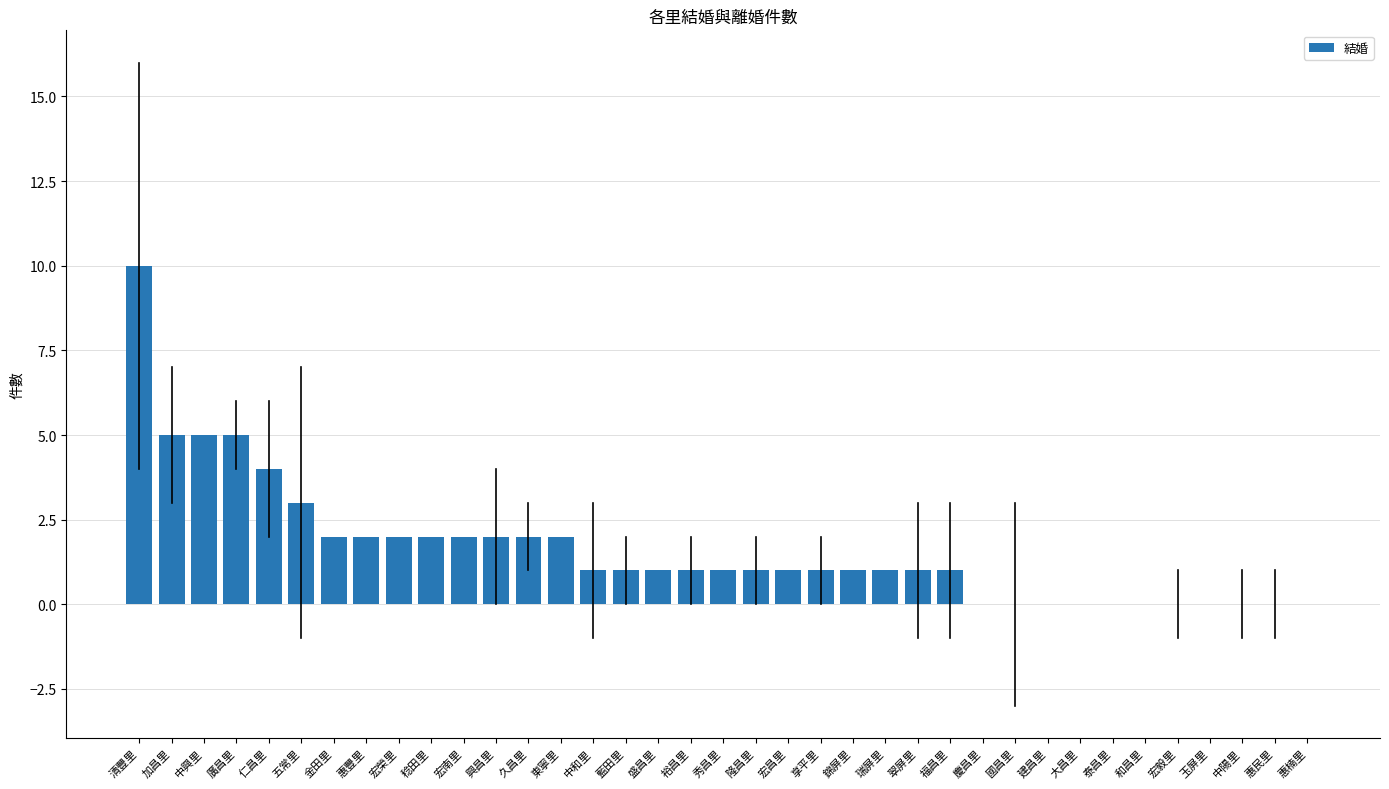

Between 五常里 and 廣昌里, which is larger?

廣昌里